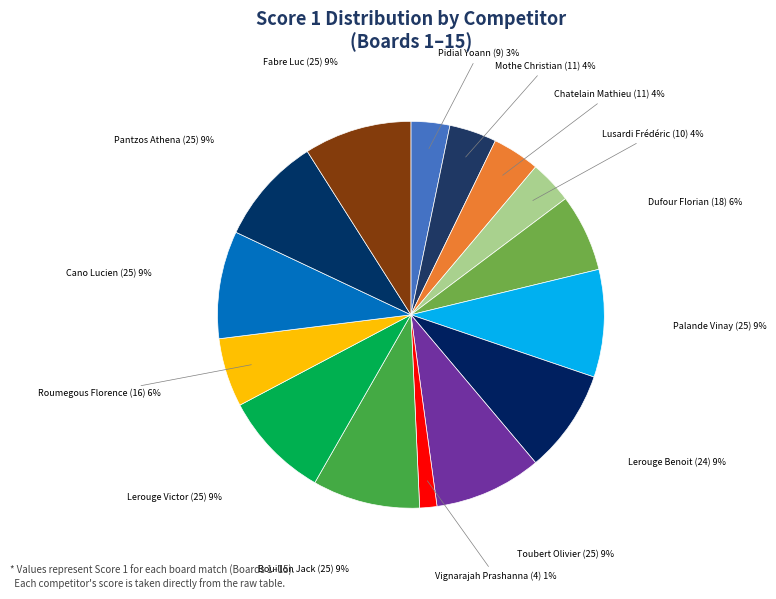

Do Cano Lucien (25) and Palande Vinay (25) together represent more than half of the pie?

No